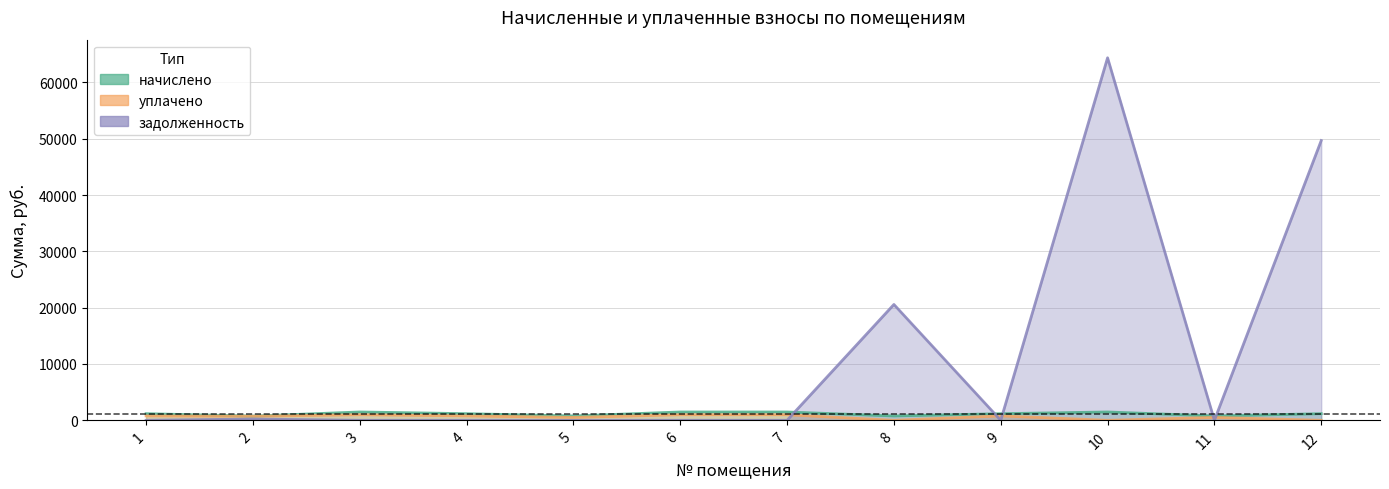

True or false: уплачено and начислено cross at least once.

False